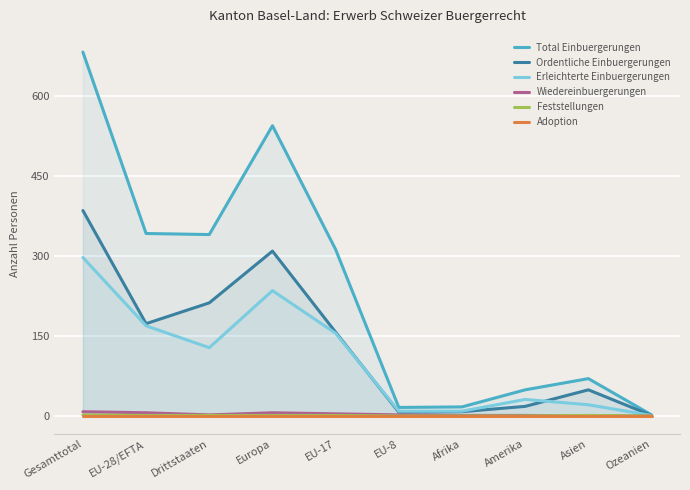

The value of Ordentliche Einbuergerungen at EU-17 is 157. True or false?

True